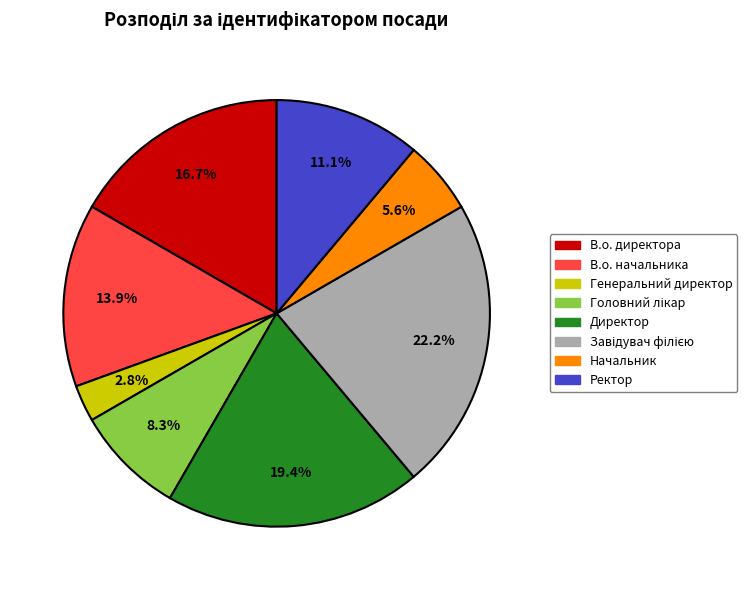

Count the number of slices in the pie.

8